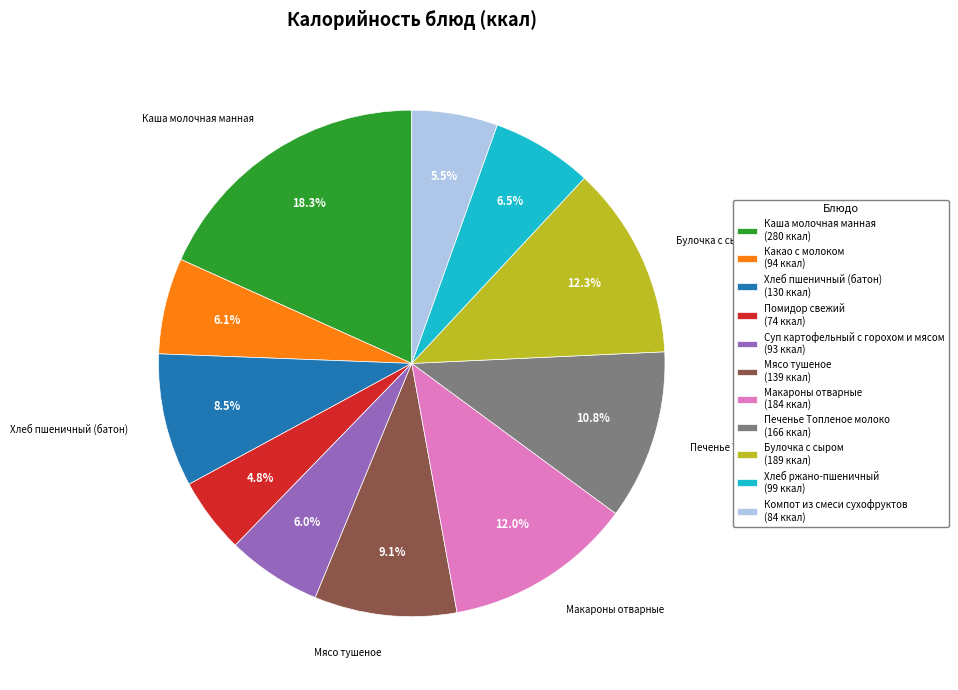

Which has a higher value, Компот из смеси сухофруктов or Печенье Топленое молоко?

Печенье Топленое молоко